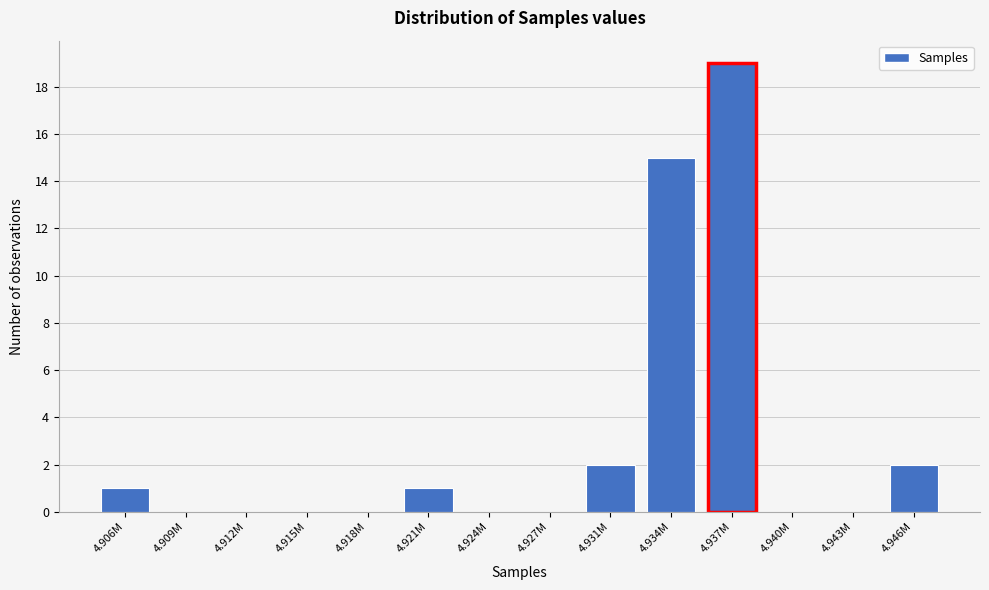

Reading right to left, list all the values displayed in this chart.

4.946M=2	4.943M=0	4.940M=0	4.937M=19	4.934M=15	4.931M=2	4.927M=0	4.924M=0	4.921M=1	4.918M=0	4.915M=0	4.912M=0	4.909M=0	4.906M=1